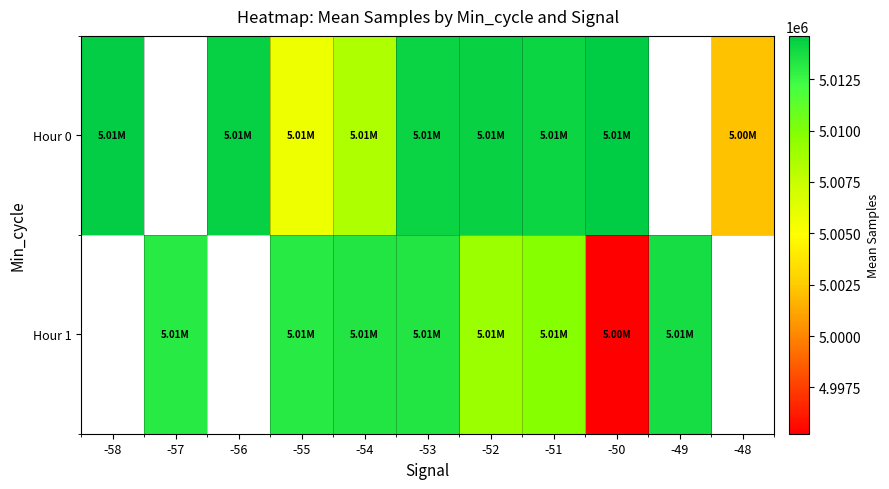

What is the total value across all series at -54?

10021717.8